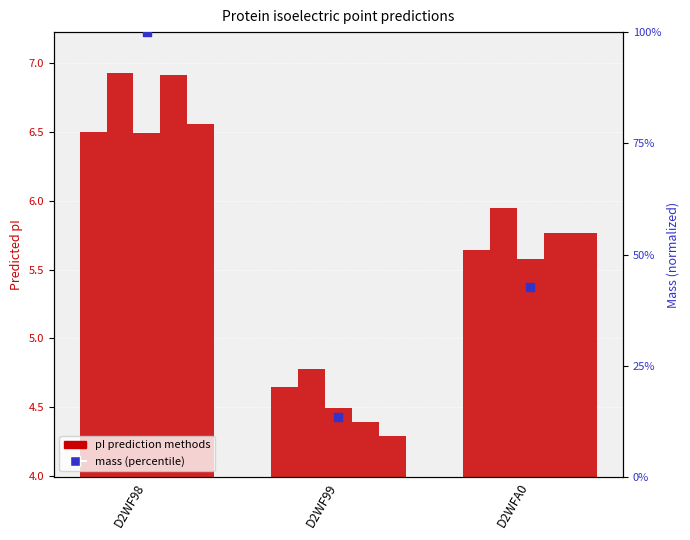

Which series contains the lowest Y value?

Grimsley